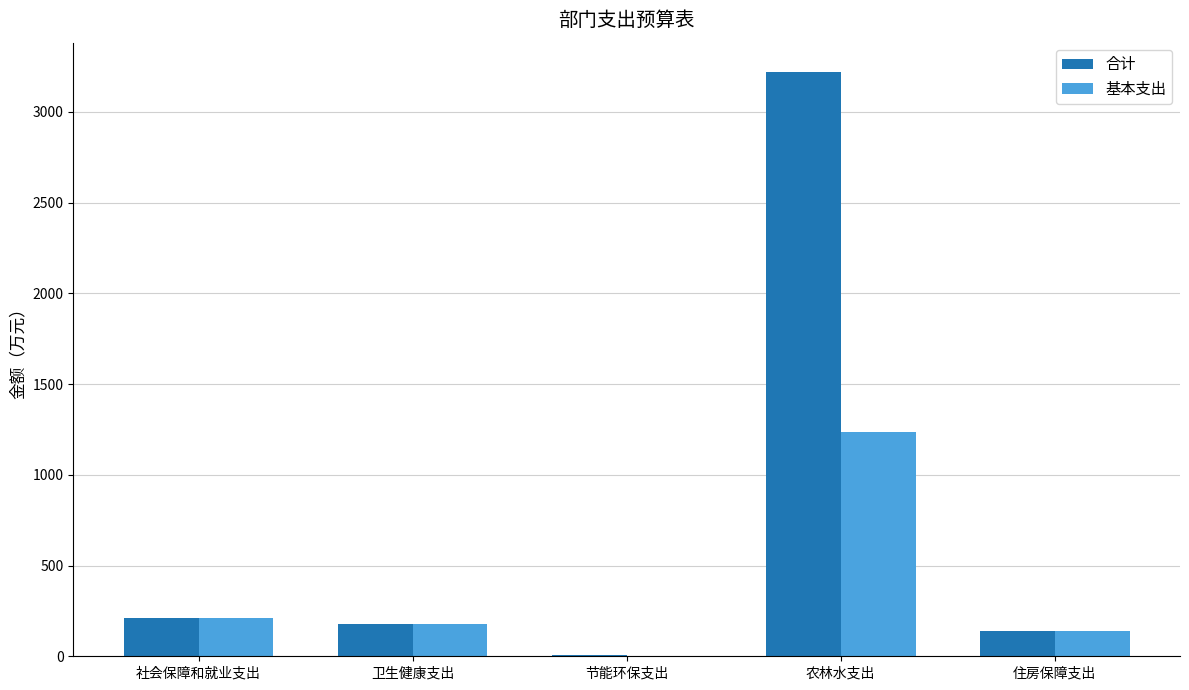

What are all the series names shown in the legend?

合计, 基本支出